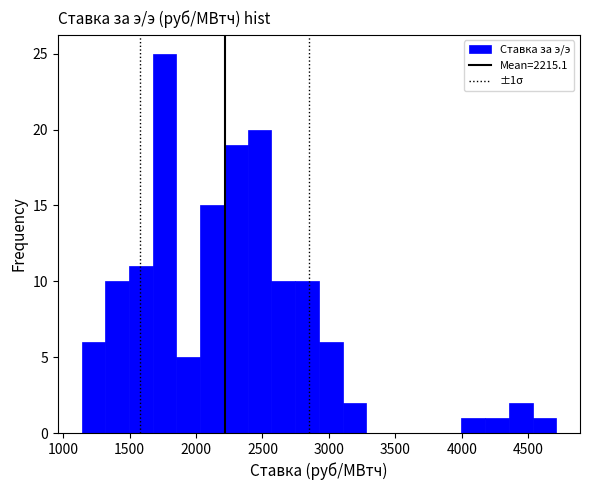

Read against the x-axis, roughly where is the centre of the tallest bar?

1750